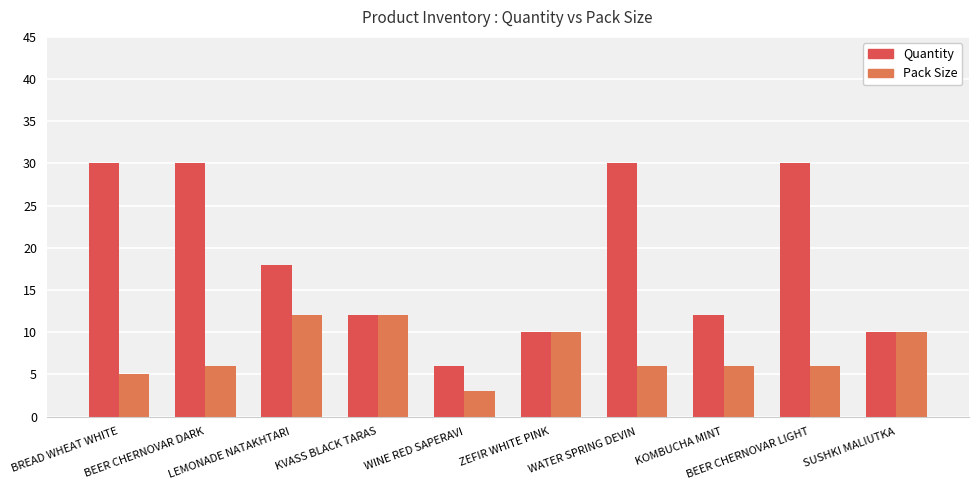

What is the difference between the second highest and minimum values in the Quantity series?

24